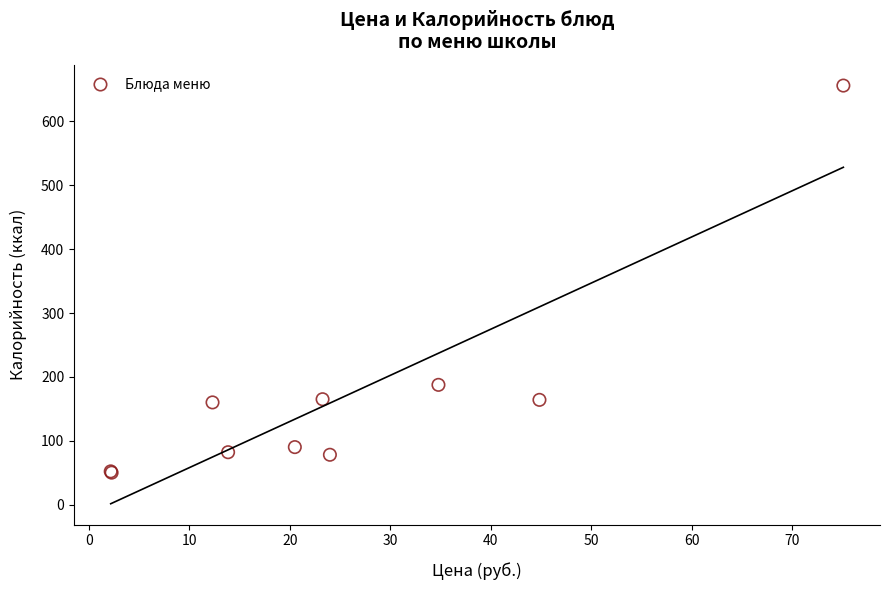

What Y value in the scatter plot is closest to 353?

187.5